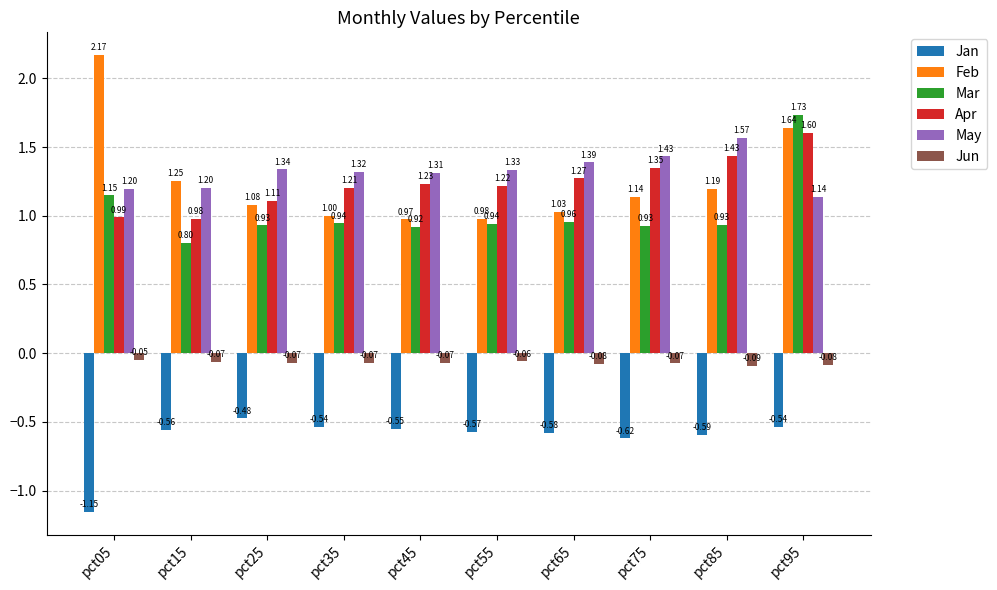

Which series changed the most between pct05 and pct45?

Feb